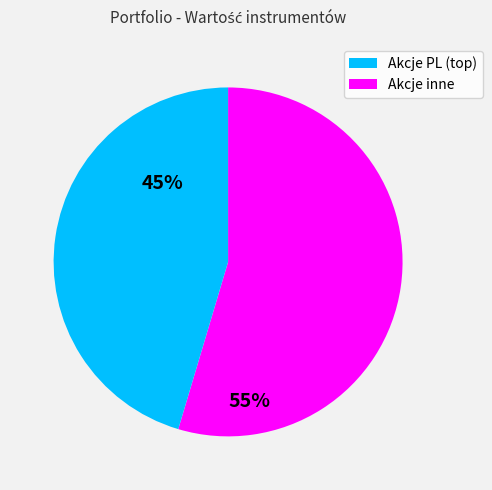

Does any single category account for the majority?

Yes